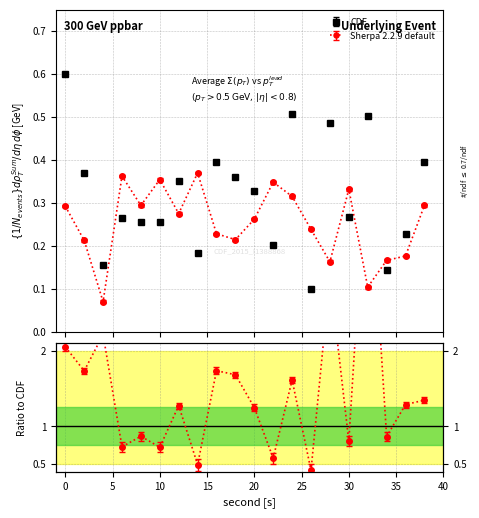

Rank the series at 32 from highest to lowest value.

CDF, Sherpa 2.2.9 default